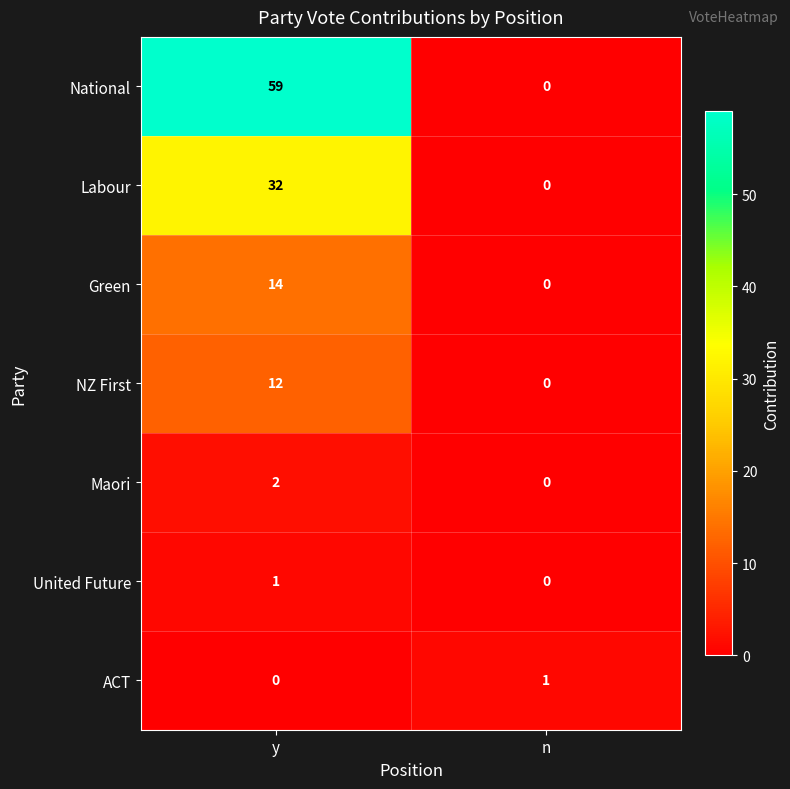

Reading left to right, what are all the values shown in this chart?

National: 59	0
Labour: 32	0
Green: 14	0
NZ First: 12	0
Maori: 2	0
United Future: 1	0
ACT: 0	1